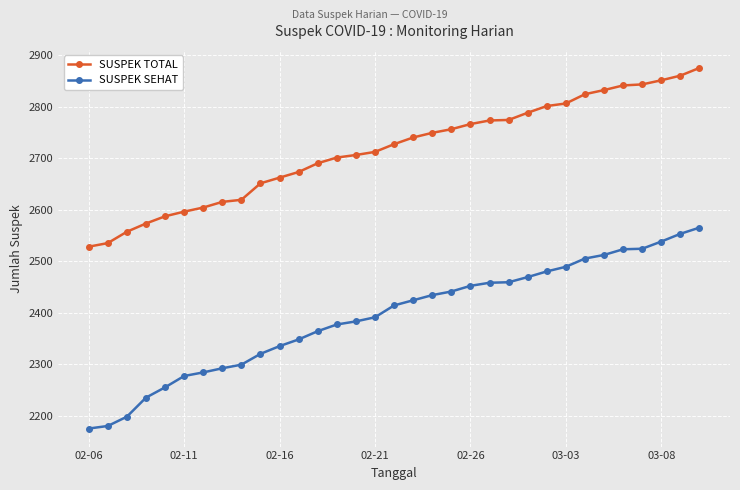

List the series in order of their overall mean, lowest first.

SUSPEK SEHAT, SUSPEK TOTAL